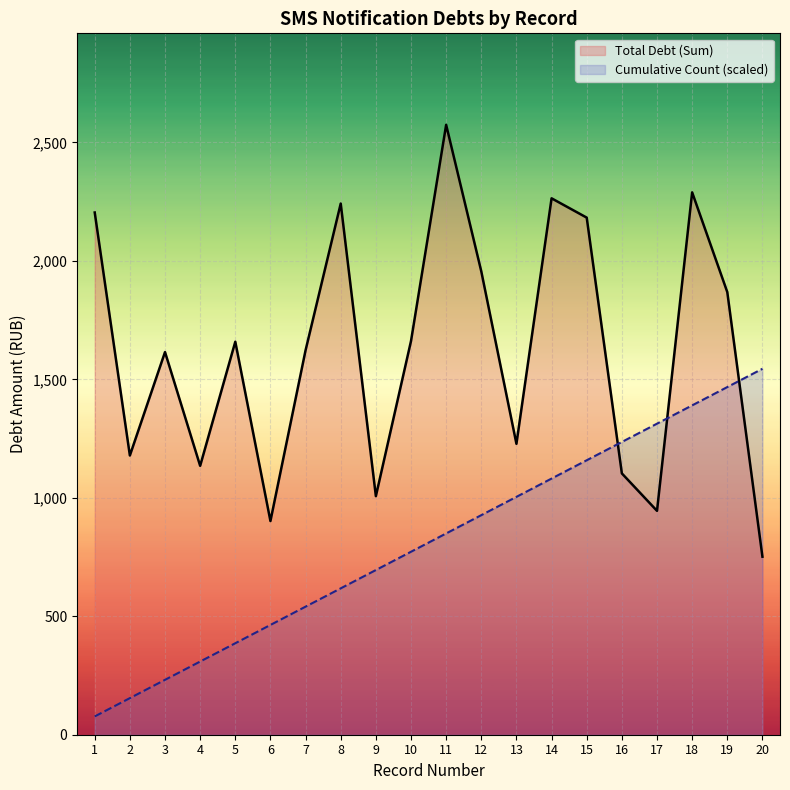

At which label does Total Debt (Sum) first exceed 1658?

1